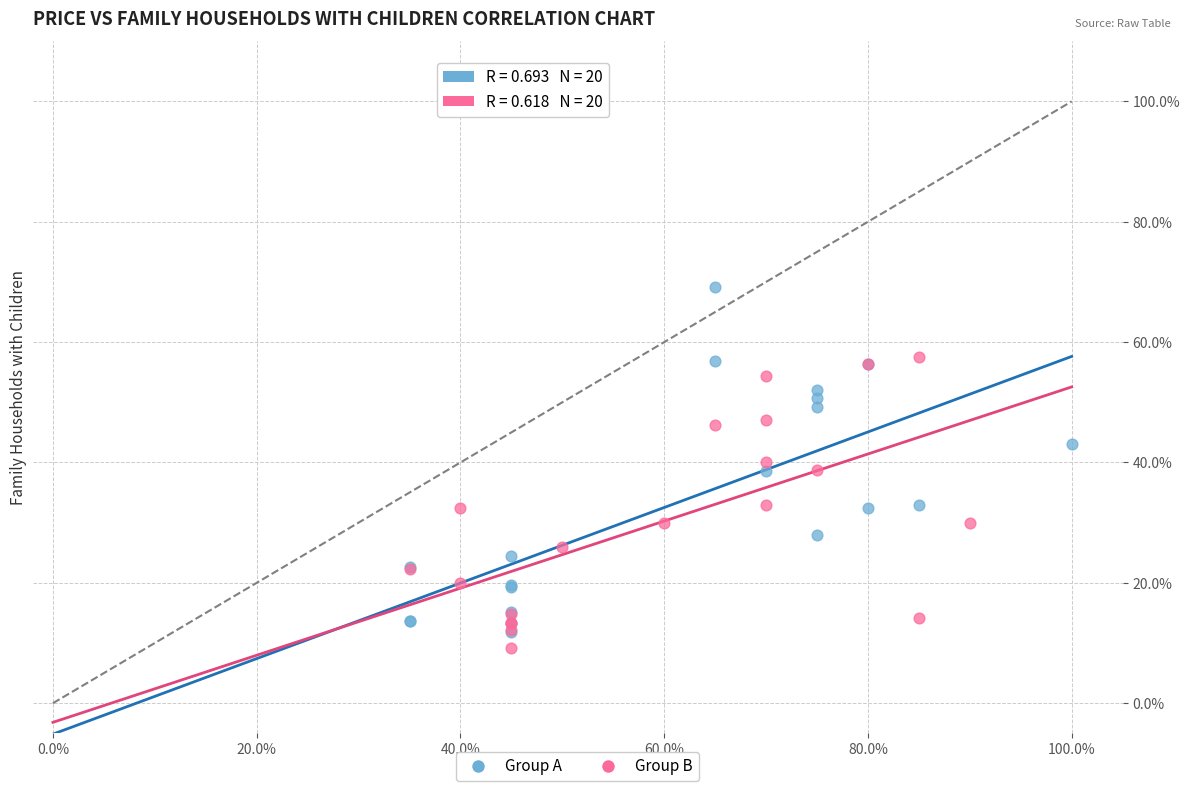

Which series reaches the minimum Y coordinate?

Group B